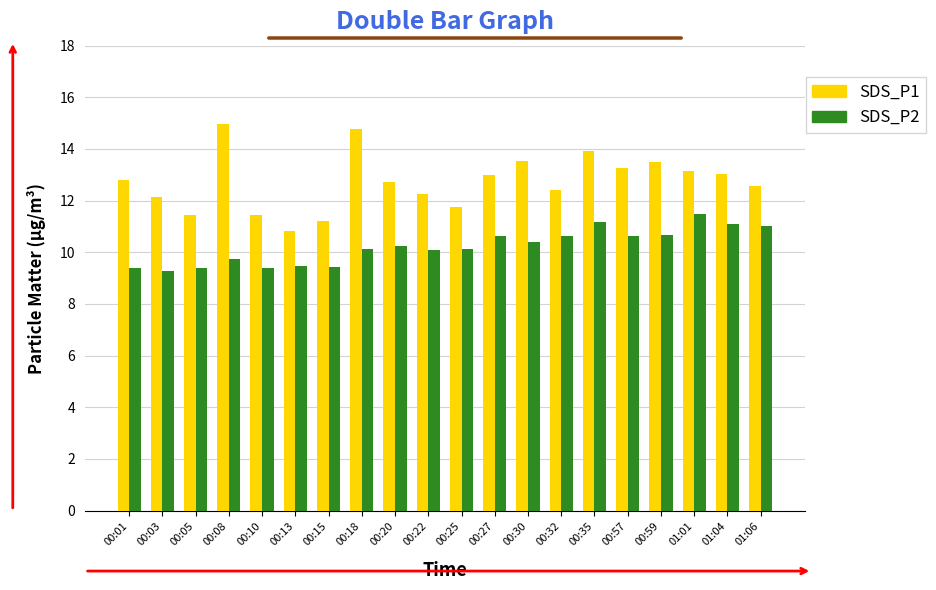

Rank the series by their maximum value, from highest to lowest.

SDS_P1, SDS_P2